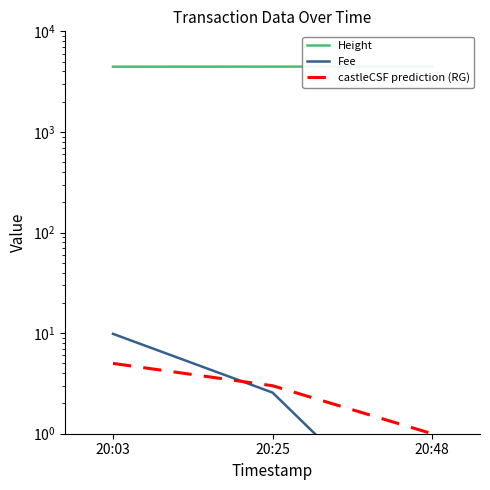

How many data points in castleCSF prediction (RG) are less than 3?

1